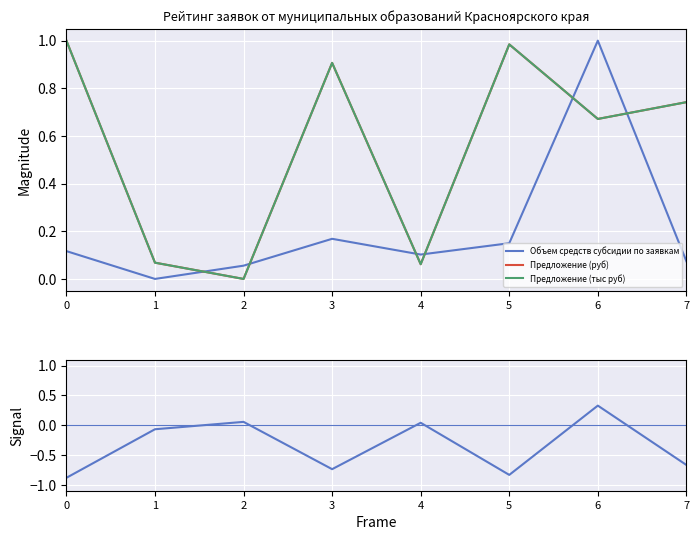

Reading left to right, transcribe all the data shown in this chart.

Объем средств субсидии по заявкам: 0=0.1	1=0.0	2=0.1	3=0.2	4=0.1	5=0.1	6=1.0	7=0.1
Предложение (руб): 0=1.0	1=0.1	2=0.0	3=0.9	4=0.1	5=1.0	6=0.7	7=0.7
Предложение (тыс руб): 0=1.0	1=0.1	2=0.0	3=0.9	4=0.1	5=1.0	6=0.7	7=0.7
Signal: 0=-0.9	1=-0.1	2=0.1	3=-0.7	4=0.0	5=-0.8	6=0.3	7=-0.7